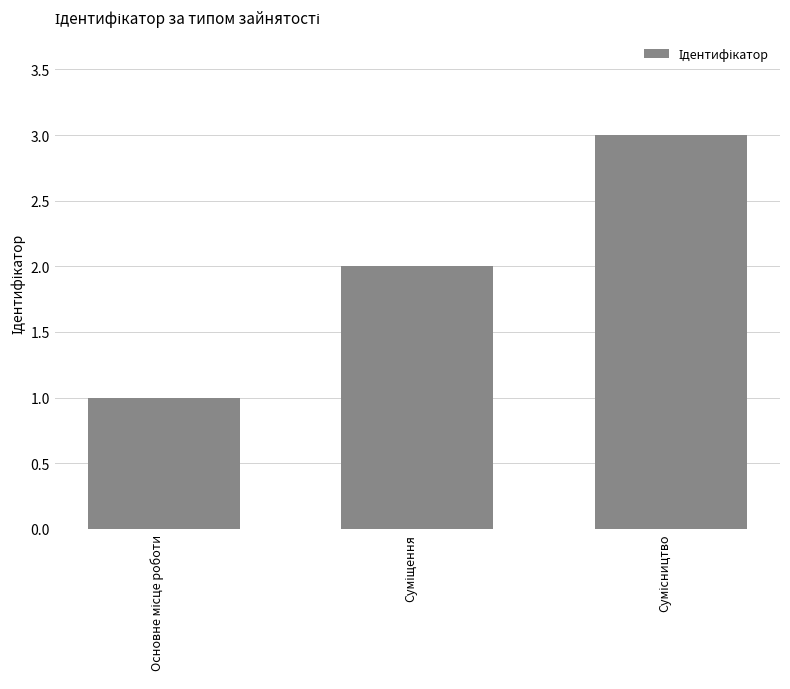

What is the value of the 3rd bar from the left?

3